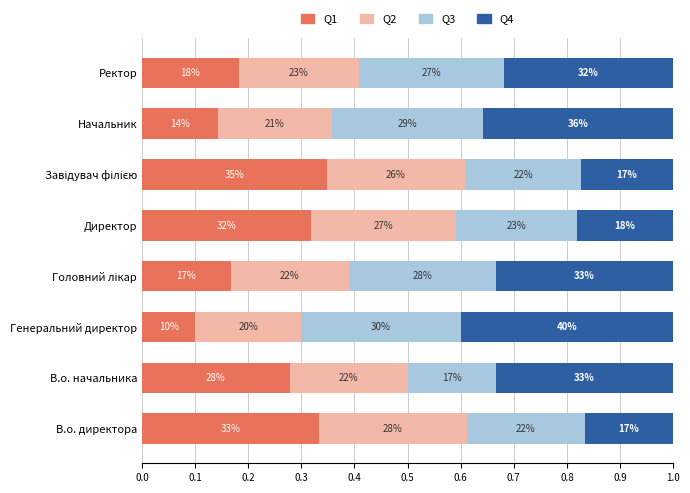

Reading right to left, list all the values displayed in this chart.

Q1: 0.2	0.1	0.3	0.3	0.2	0.1	0.3	0.3
Q2: 0.2	0.2	0.3	0.3	0.2	0.2	0.2	0.3
Q3: 0.3	0.3	0.2	0.2	0.3	0.3	0.2	0.2
Q4: 0.3	0.4	0.2	0.2	0.3	0.4	0.3	0.2